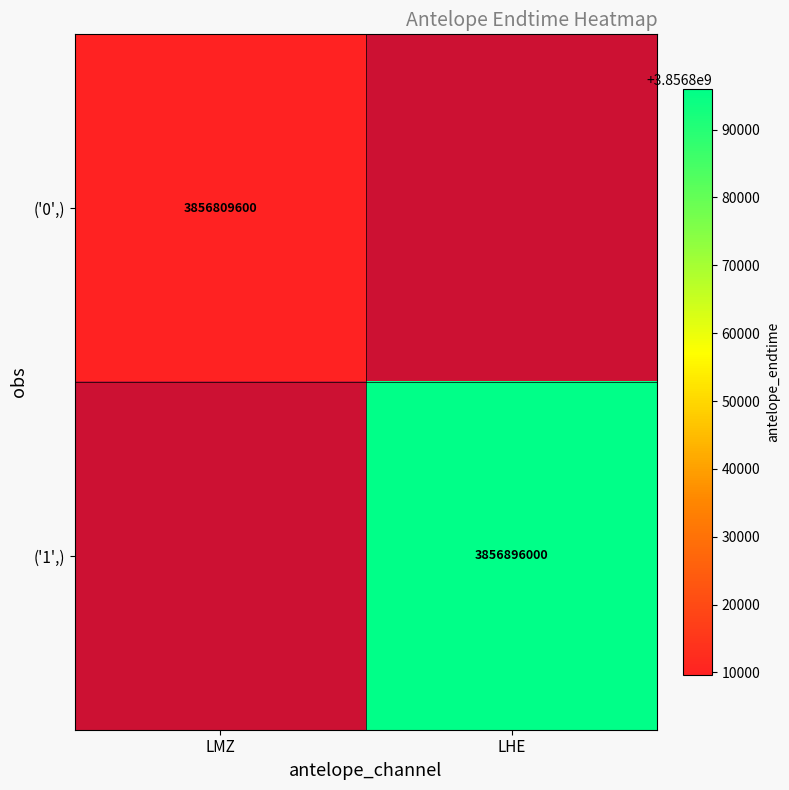

Is the value of ('1',) at LHE greater than the value of ('0',) at LMZ?

Yes